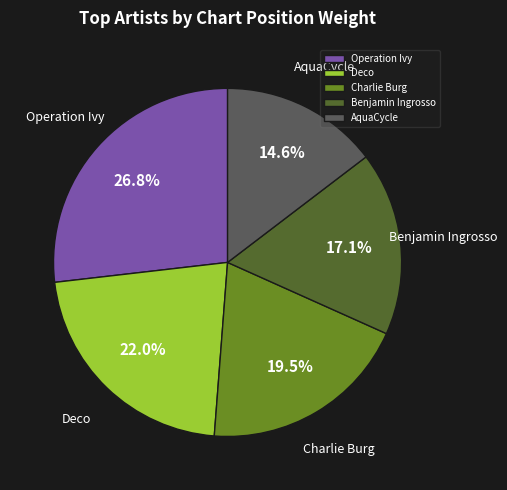

How many segments does this pie chart have?

5